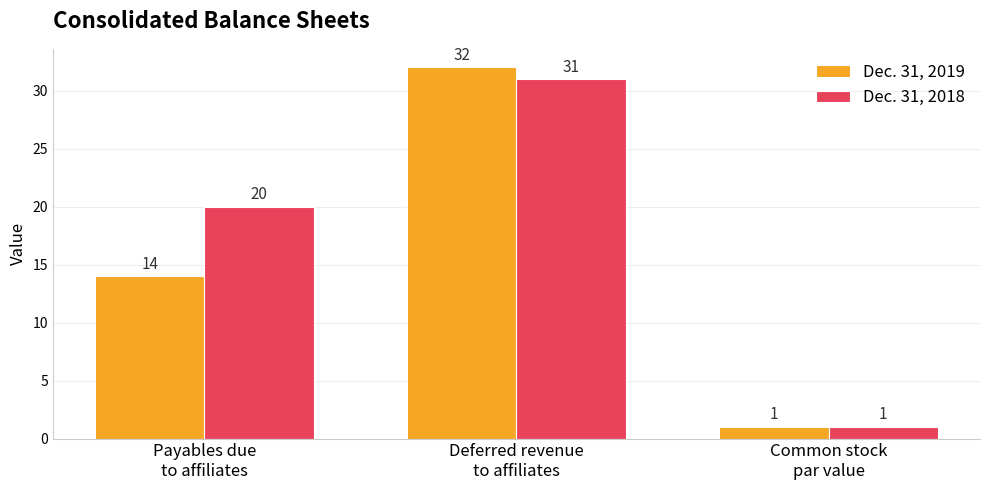

Rank the series by their average value, from highest to lowest.

Dec. 31, 2018, Dec. 31, 2019